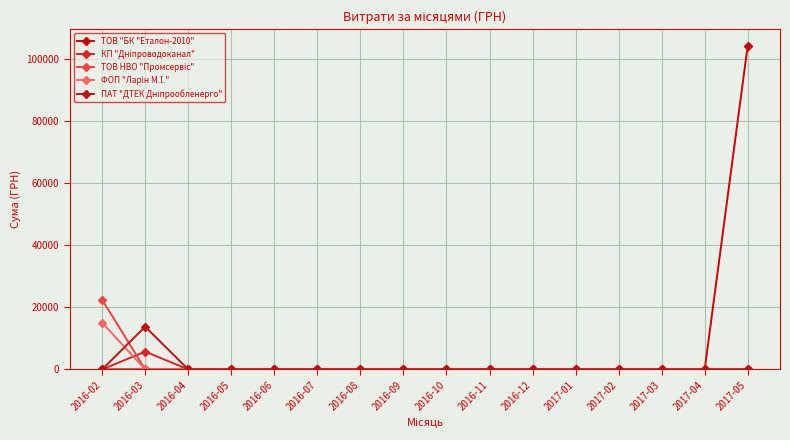

At which category does КП "Дніпроводоканал" reach its first local peak?

2016-03